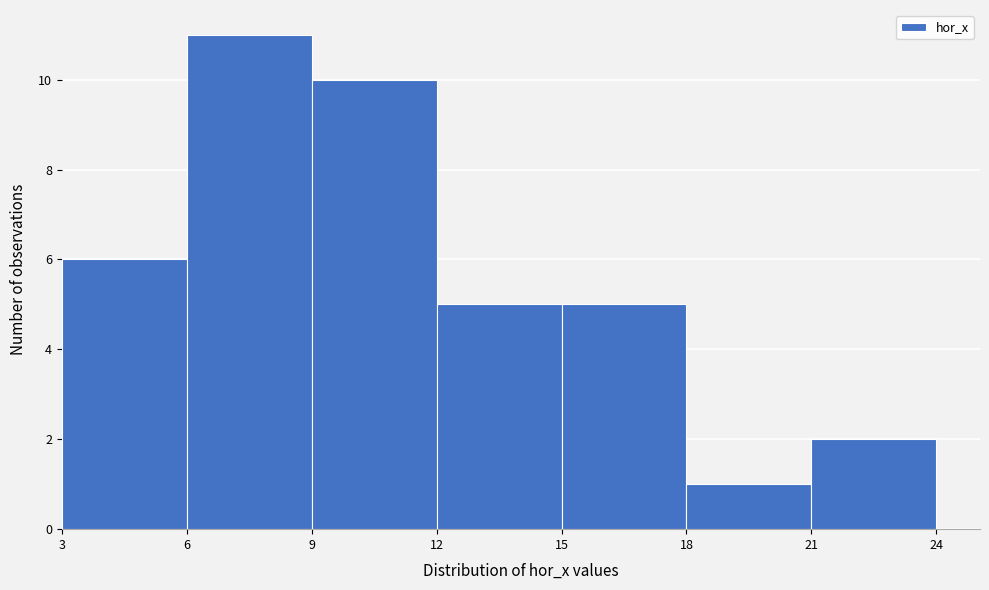

Reading left to right, transcribe this chart: for each bar, give the range it covers on the x-axis and its height. The values are not printed on the chart, so give them approximately, as read against the axis.

3 to 6: 6
6 to 9: 11
9 to 12: 10
12 to 15: 5
15 to 18: 5
18 to 21: 1
21 to 24: 2